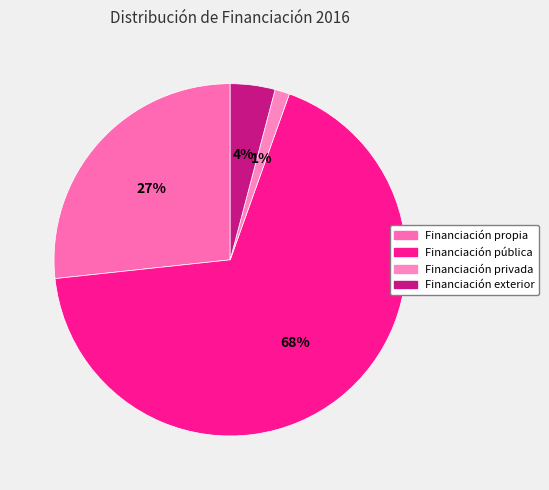

The Financiación exterior slice represents 4% of the pie. True or false?

True